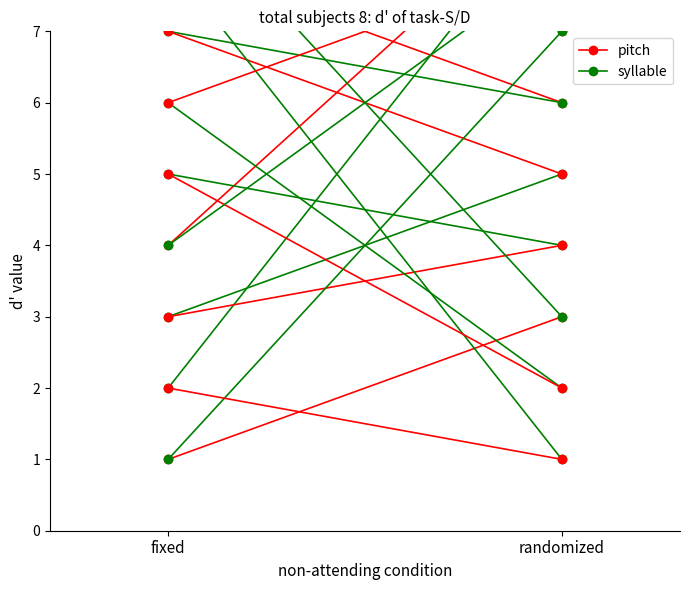

At randomized, list the series in order from largest to smallest.

pitch, syllable